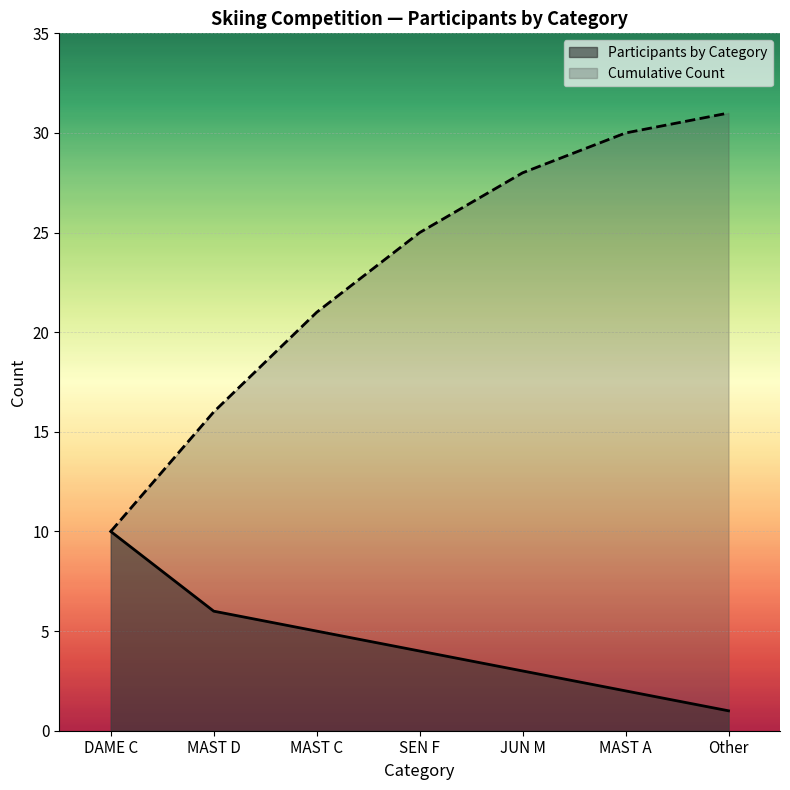

Rank the series by their average value, from highest to lowest.

Cumulative Count, Participants by Category